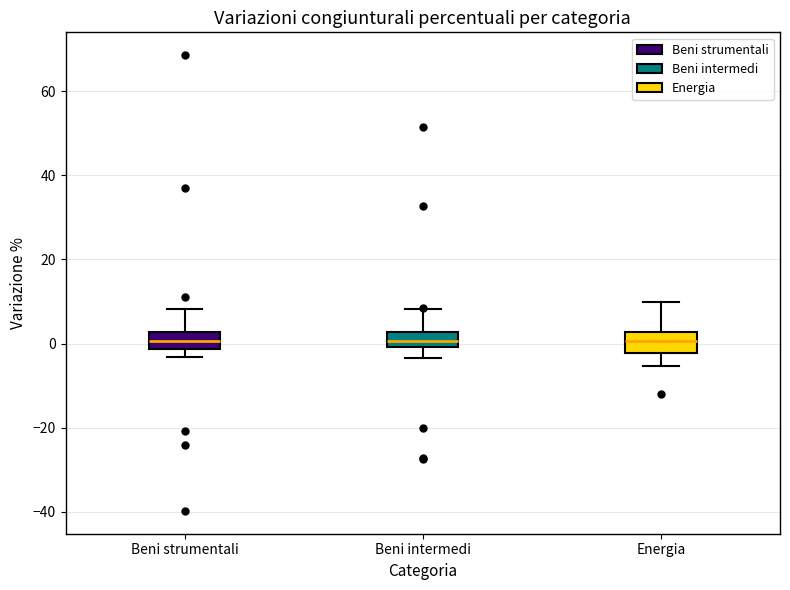

Reading left to right, transcribe this box plot: for each box, give where its median line is, the range the box spans, and where its two whiskers end, as read against the y-axis. The values are not printed on the chart, so give them approximately, as read against the axis.

Beni strumentali: median 0, box -2 to 2, whiskers -4 to 8
Beni intermedi: median 0 (inside the box), box 0 to 2, whiskers -4 to 8
Energia: median 0, box -2 to 2, whiskers -6 to 10